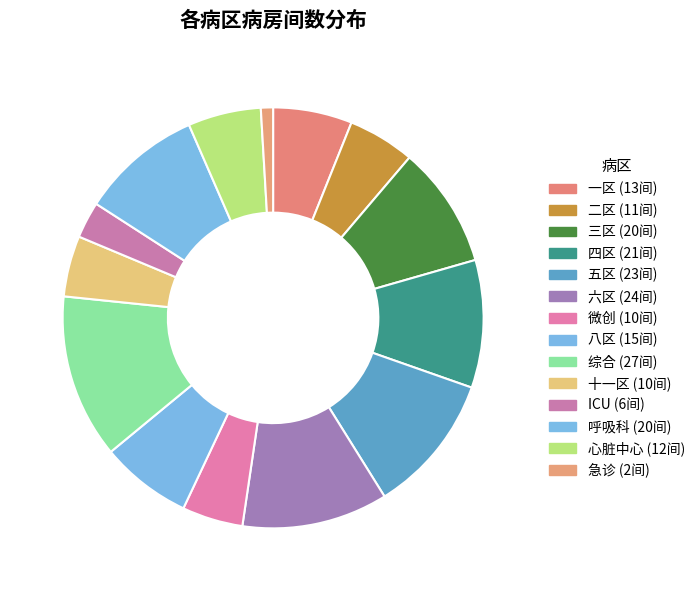

What is the ratio of the value at 五区 to the value at 四区?

1.1